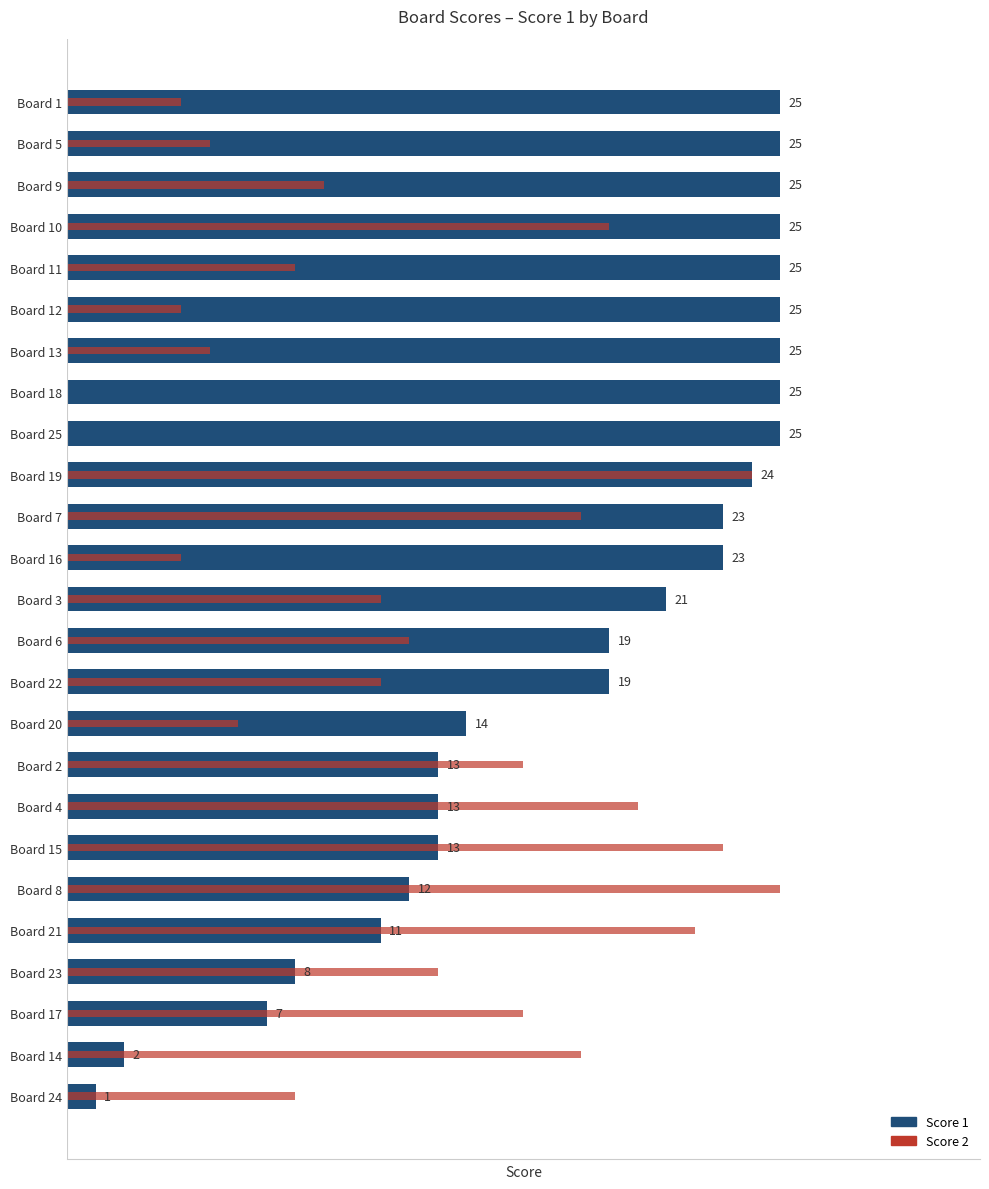

What is the greatest value displayed?

25